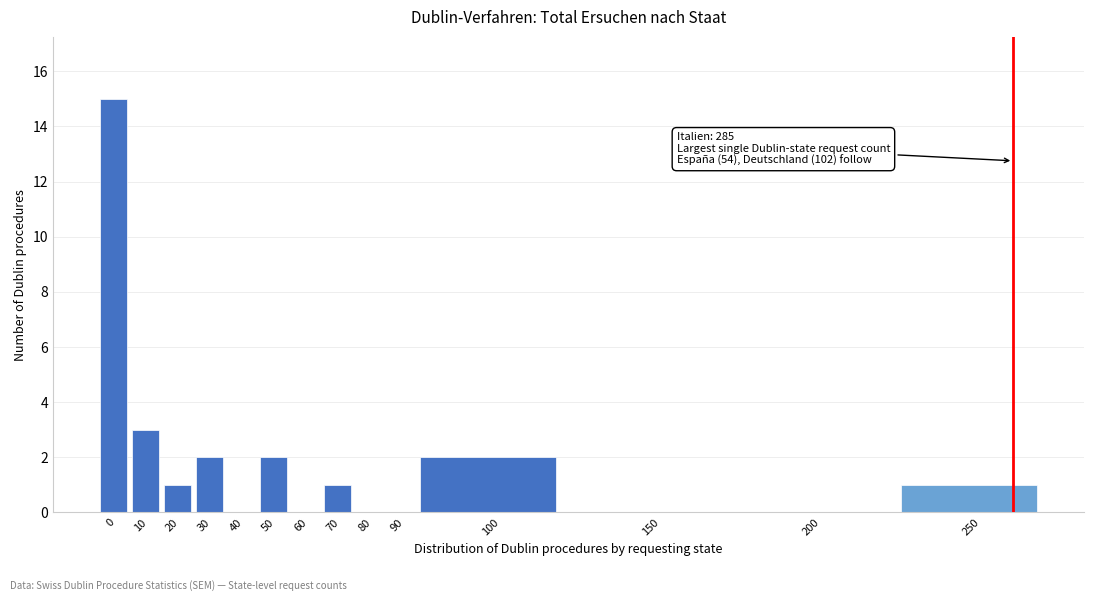

Reading left to right, what are all the values shown in this chart?

0=15	10=3	20=1	30=2	40=0	50=2	60=0	70=1	80=0	90=0	100=2	150=0	200=0	250=1